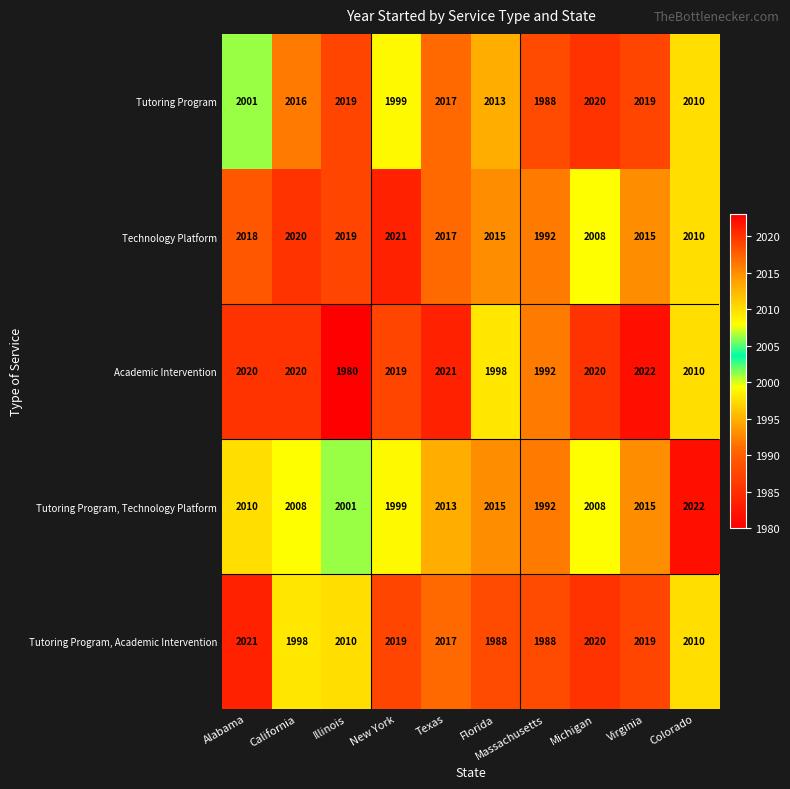

Which series changed the most between Michigan and Virginia?

Technology Platform